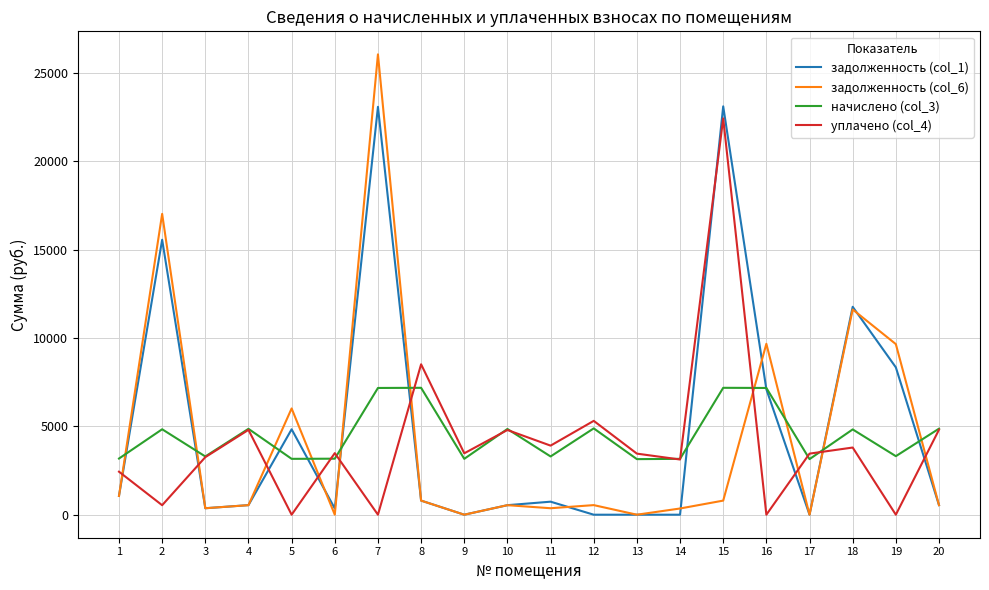

Which series has the largest total across all categories?

задолженность (col_1)